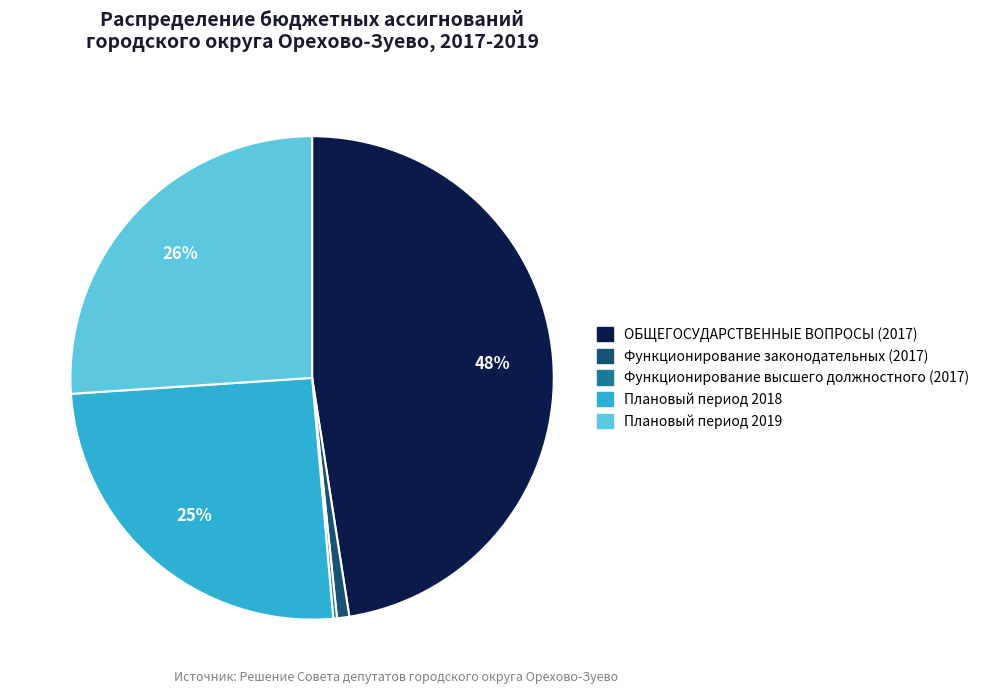

Combined, do Плановый период 2018 and Плановый период 2019 account for over 50%?

Yes